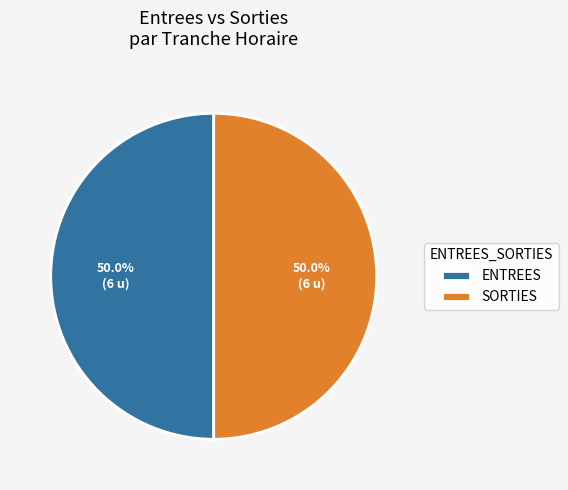

How many slices are in this pie chart?

2